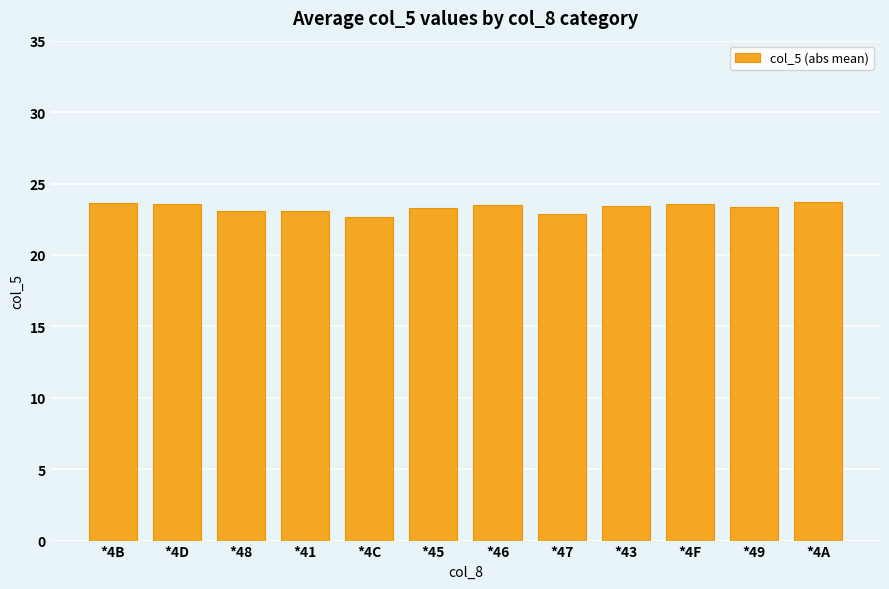

What is the ratio of the value at *46 to the value at *43?

1.0